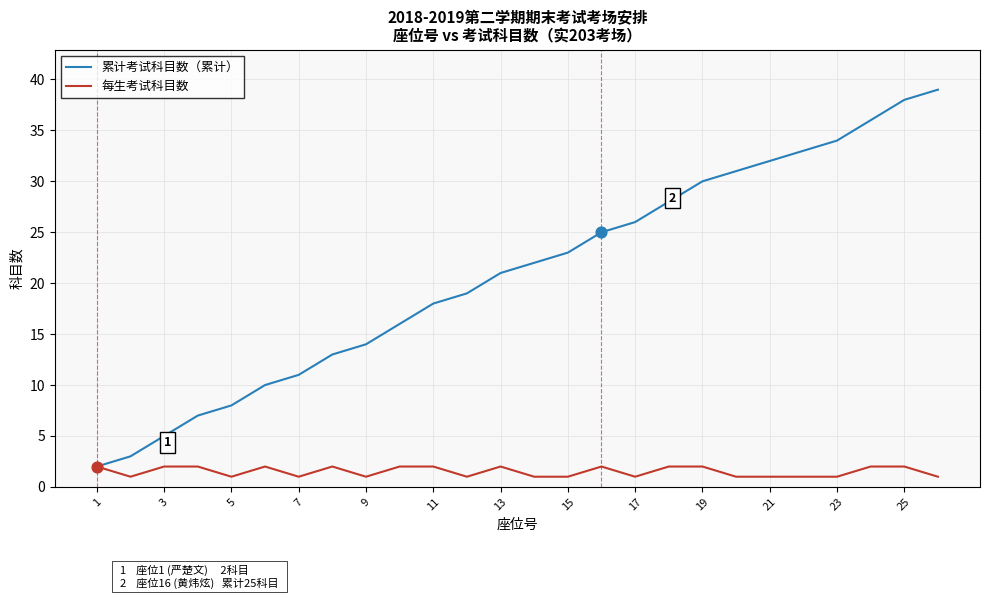

Which series has the largest total across all categories?

累计考试科目数（累计）